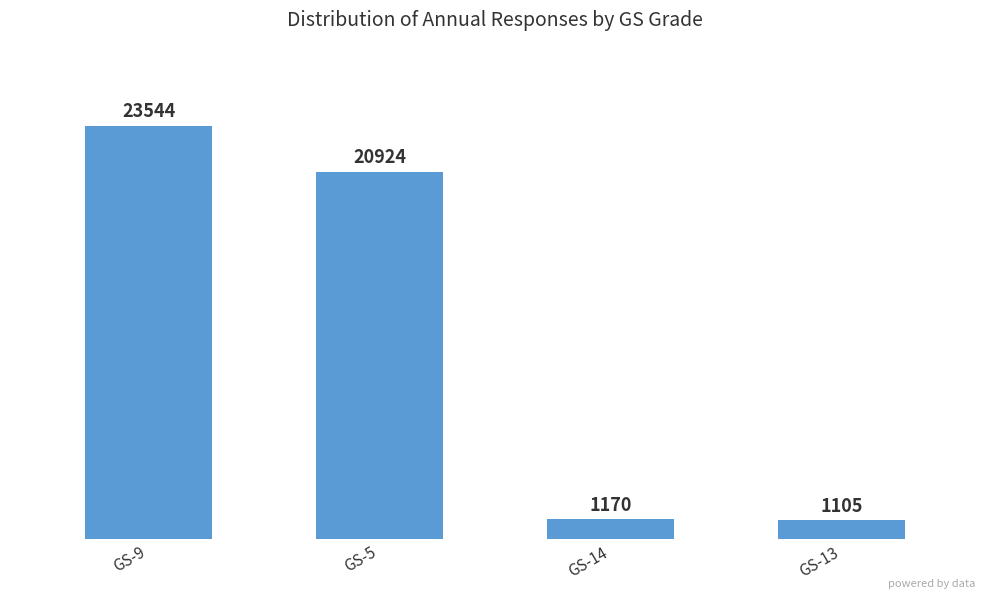

What is the change in value from GS-5 to GS-14?

-19754.0